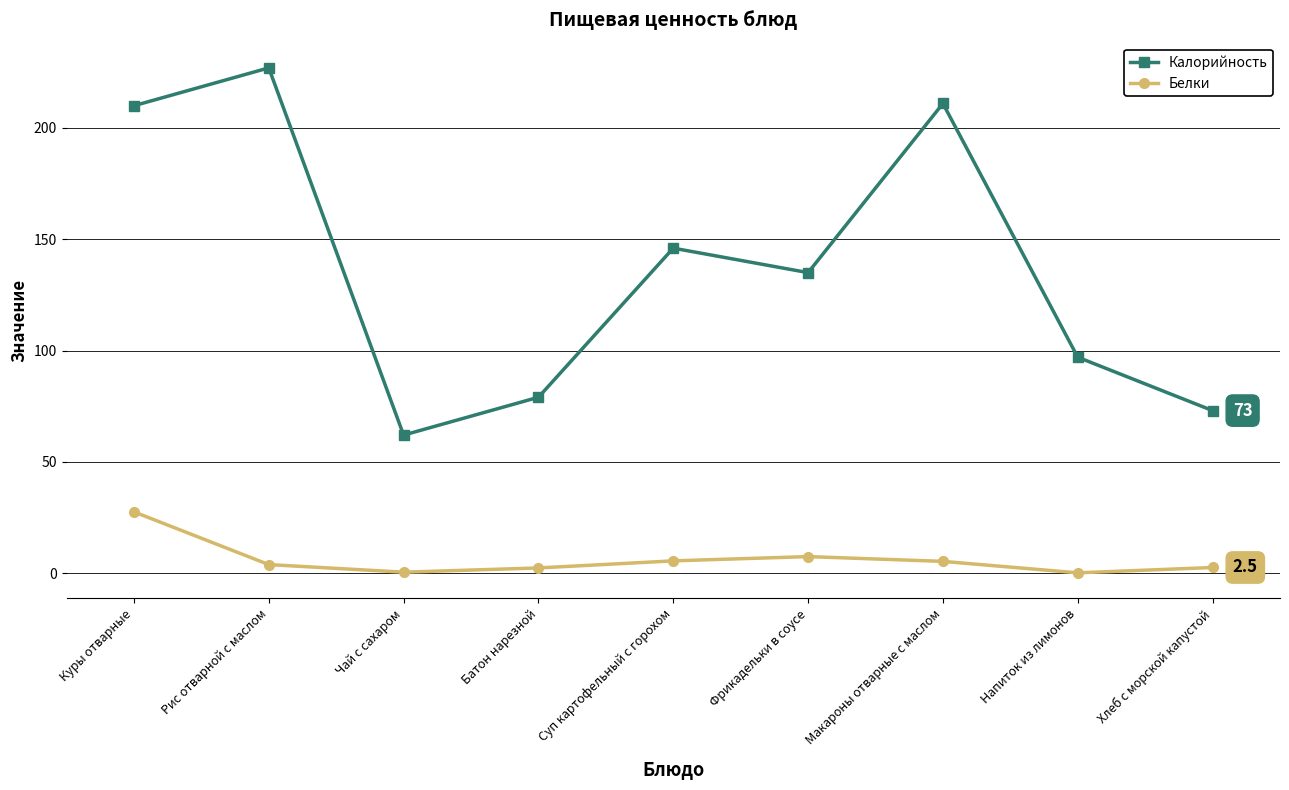

The value of Калорийность at Фрикадельки в соусе is 135.0. True or false?

True